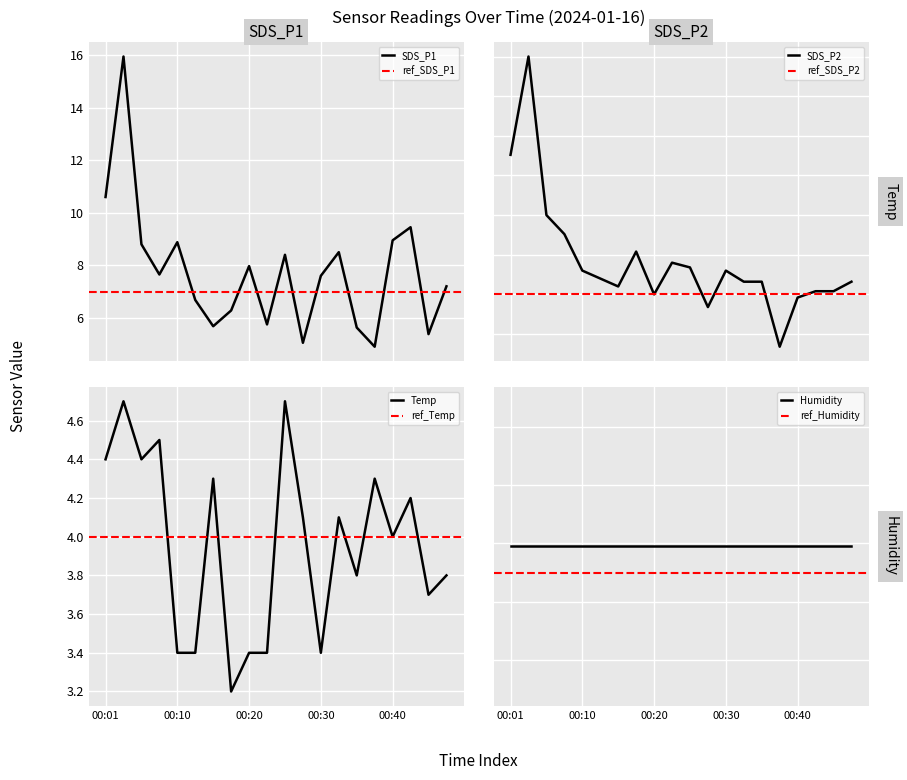

What is the lowest value of the SDS_P1 series?

4.9